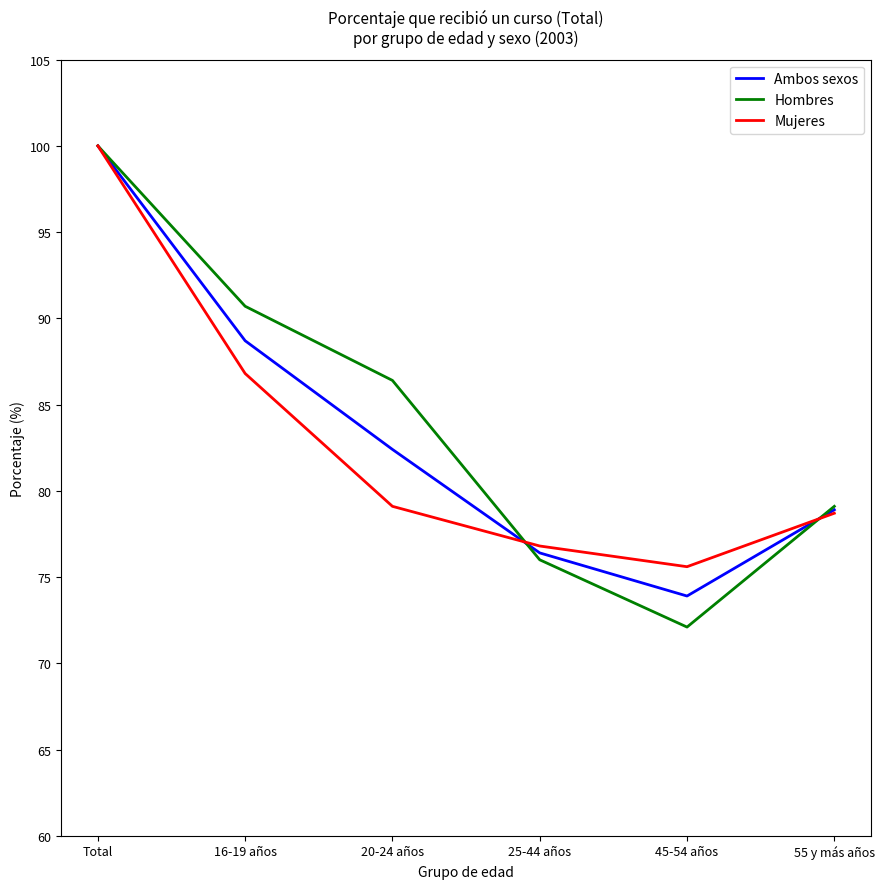

What is the difference between the maximum and minimum values in the Ambos sexos series?

26.1